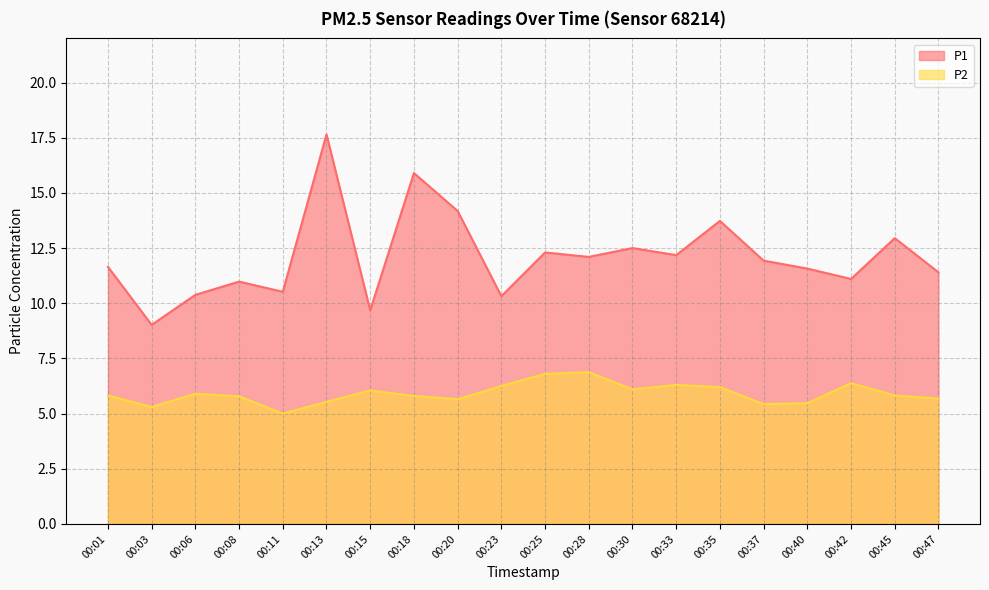

True or false: P1 and P2 intersect in this chart.

False